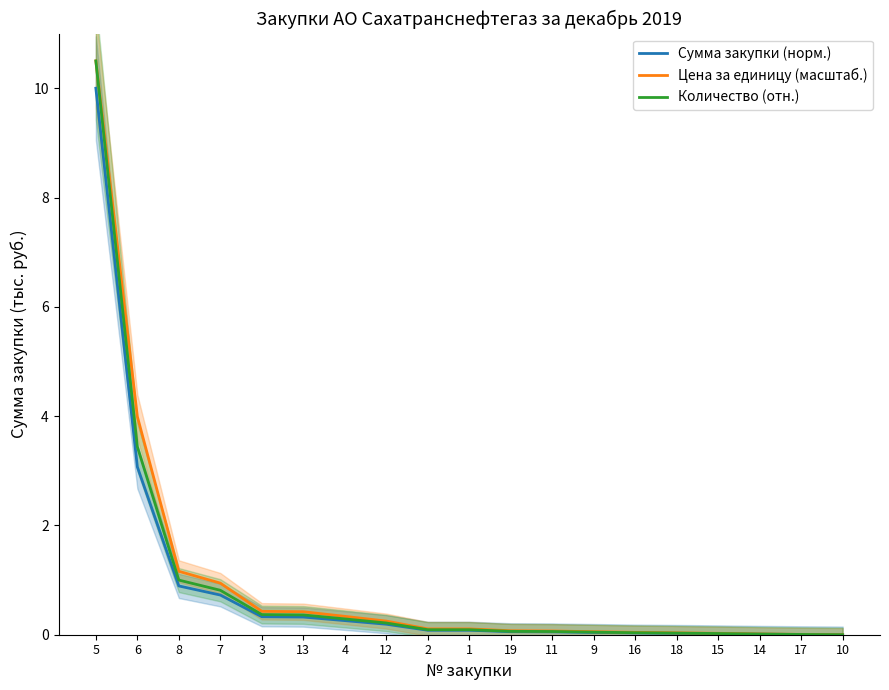

What is the label of the 11th point from the left?

19